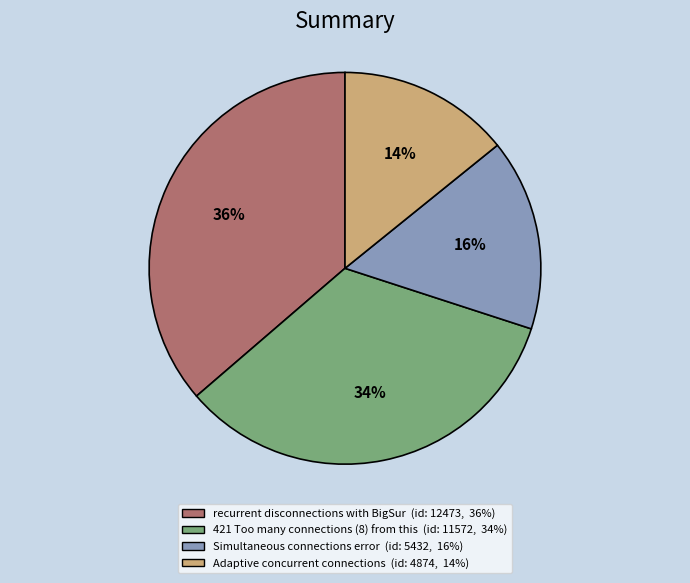

What percentage is the Simultaneous connections error slice, to the nearest percent?

16%